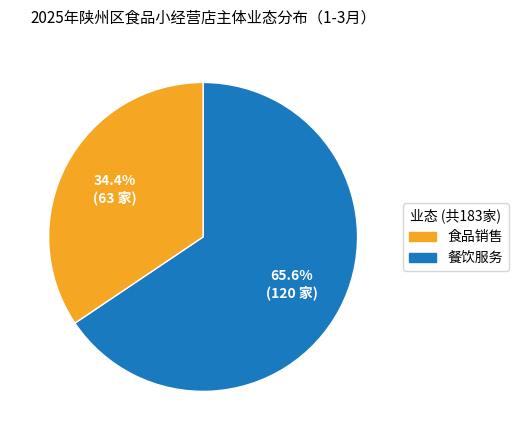

Is there a majority slice in this chart?

Yes